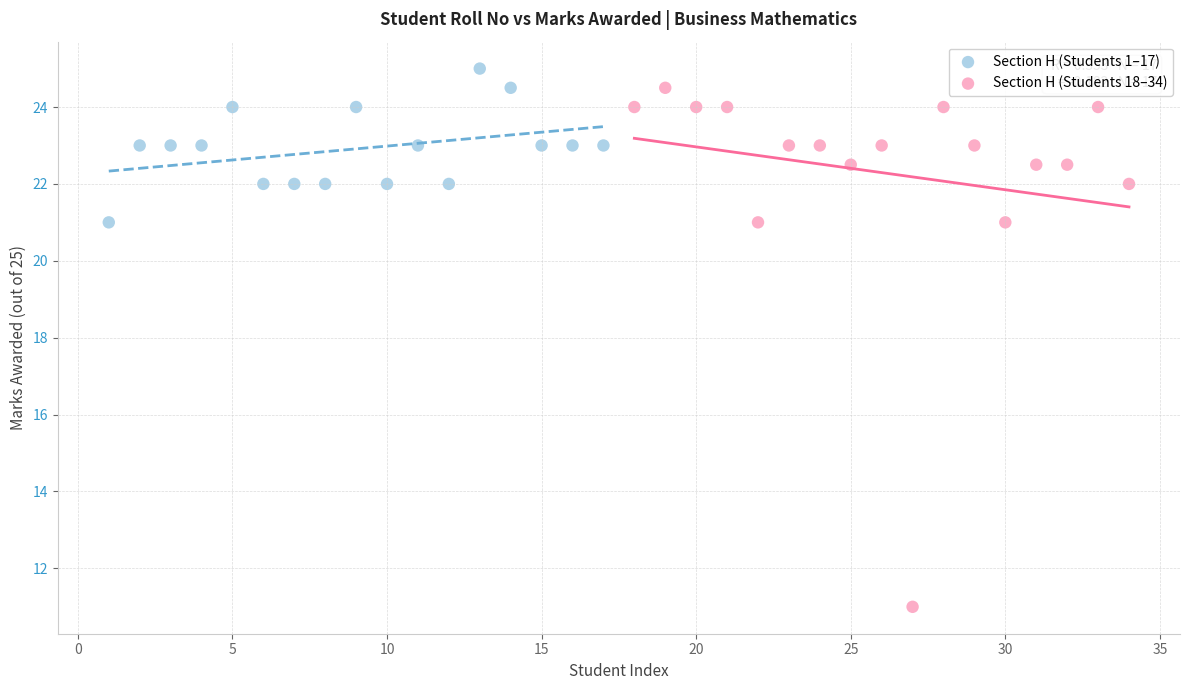

Which series has the largest Y range (max minus min)?

Section H (Students 18–34)